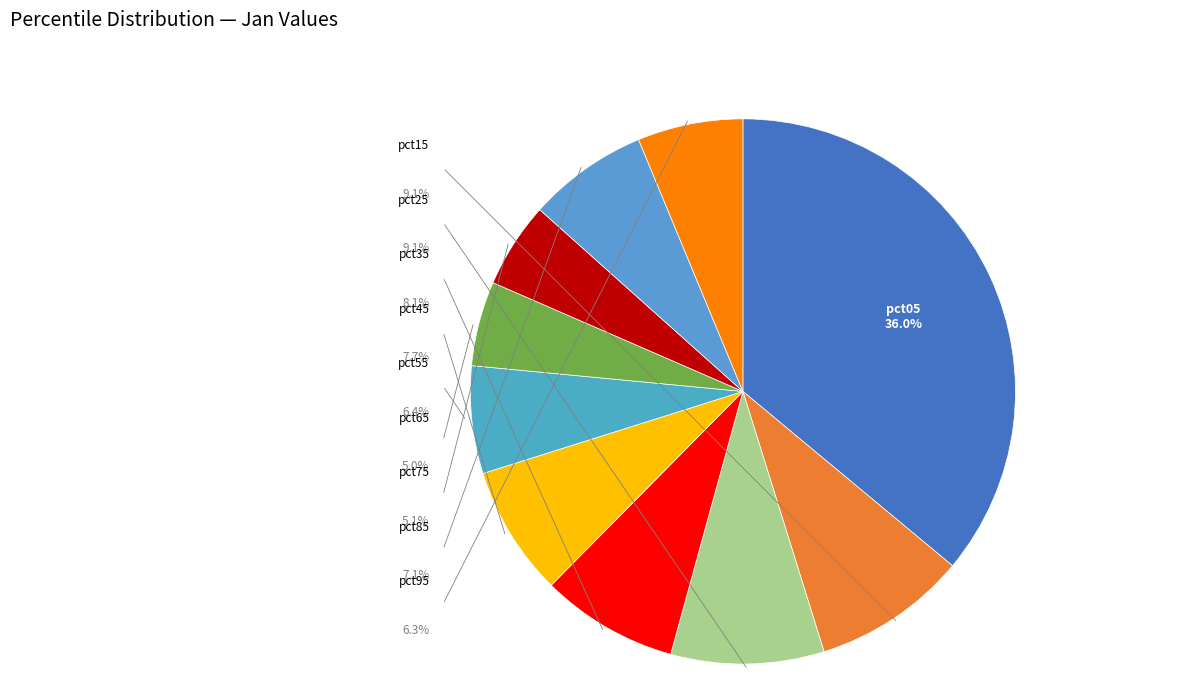

Is it true that pct25 is 9% of the pie?

True